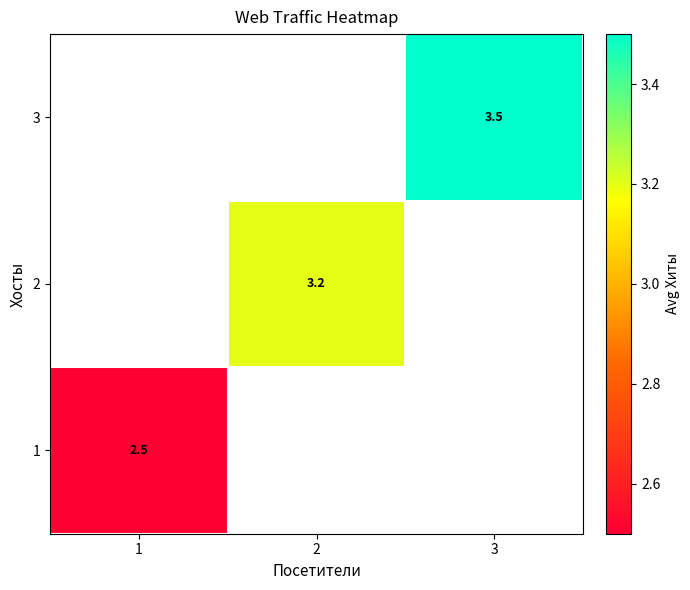

True or false: 1 has a value of 1.4 at 1.

False